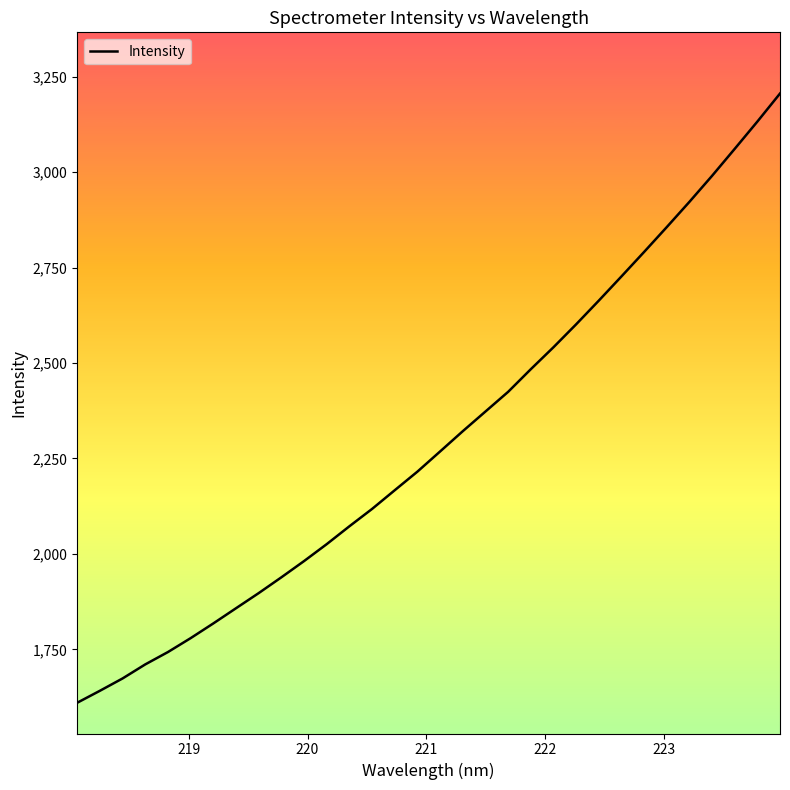

What is the difference between the maximum and minimum values?

1596.3